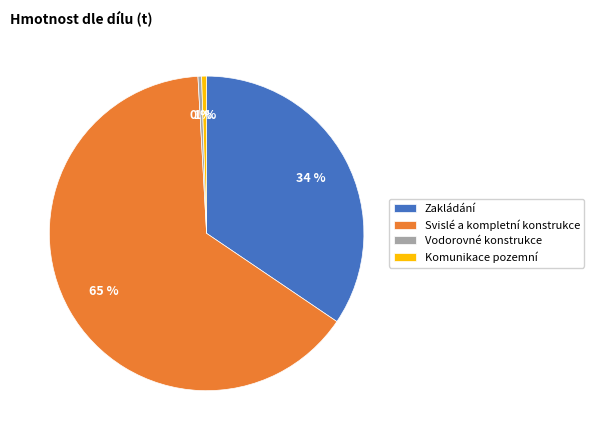

To the nearest percent, what is the combined percentage of Svislé a kompletní konstrukce and Vodorovné konstrukce?

65%